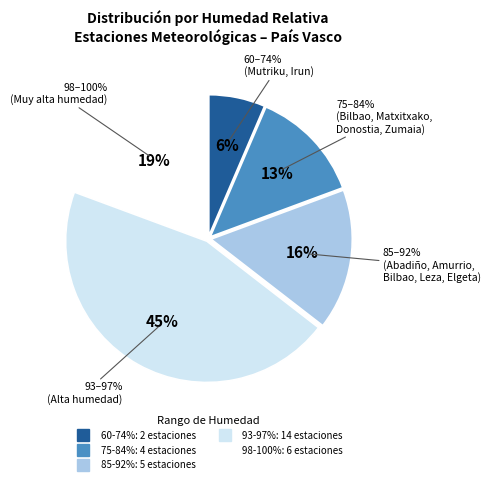

Is Güeñes the majority of the pie?

No